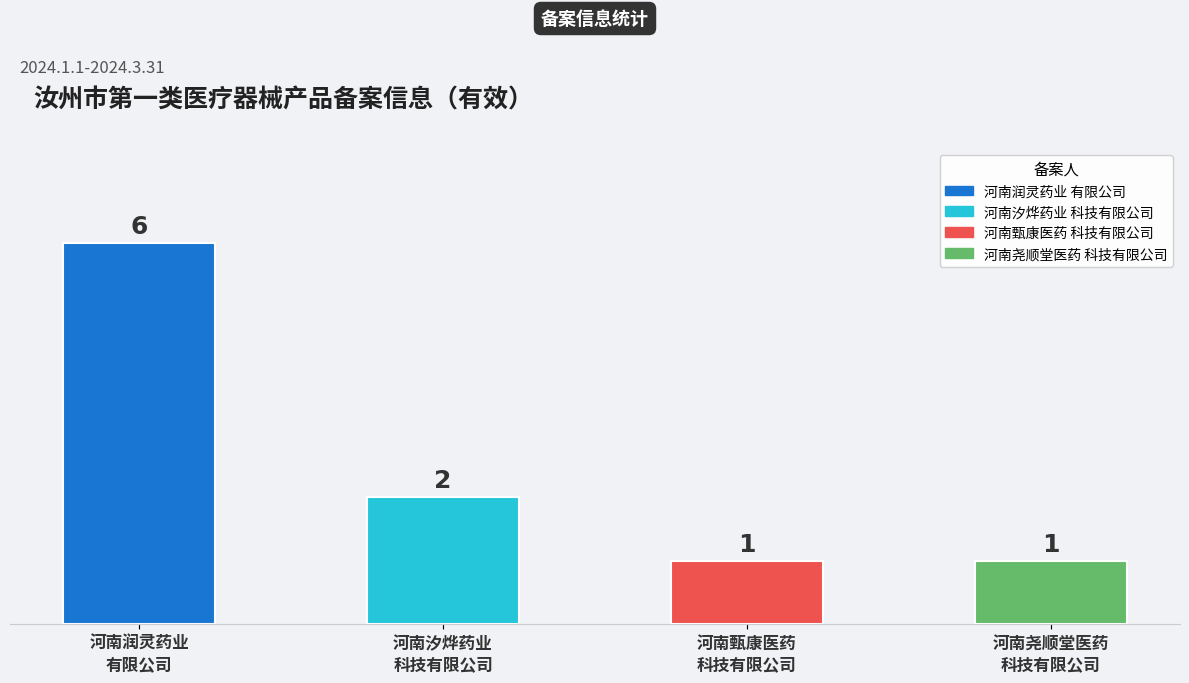

What is the maximum value shown in the chart?

6